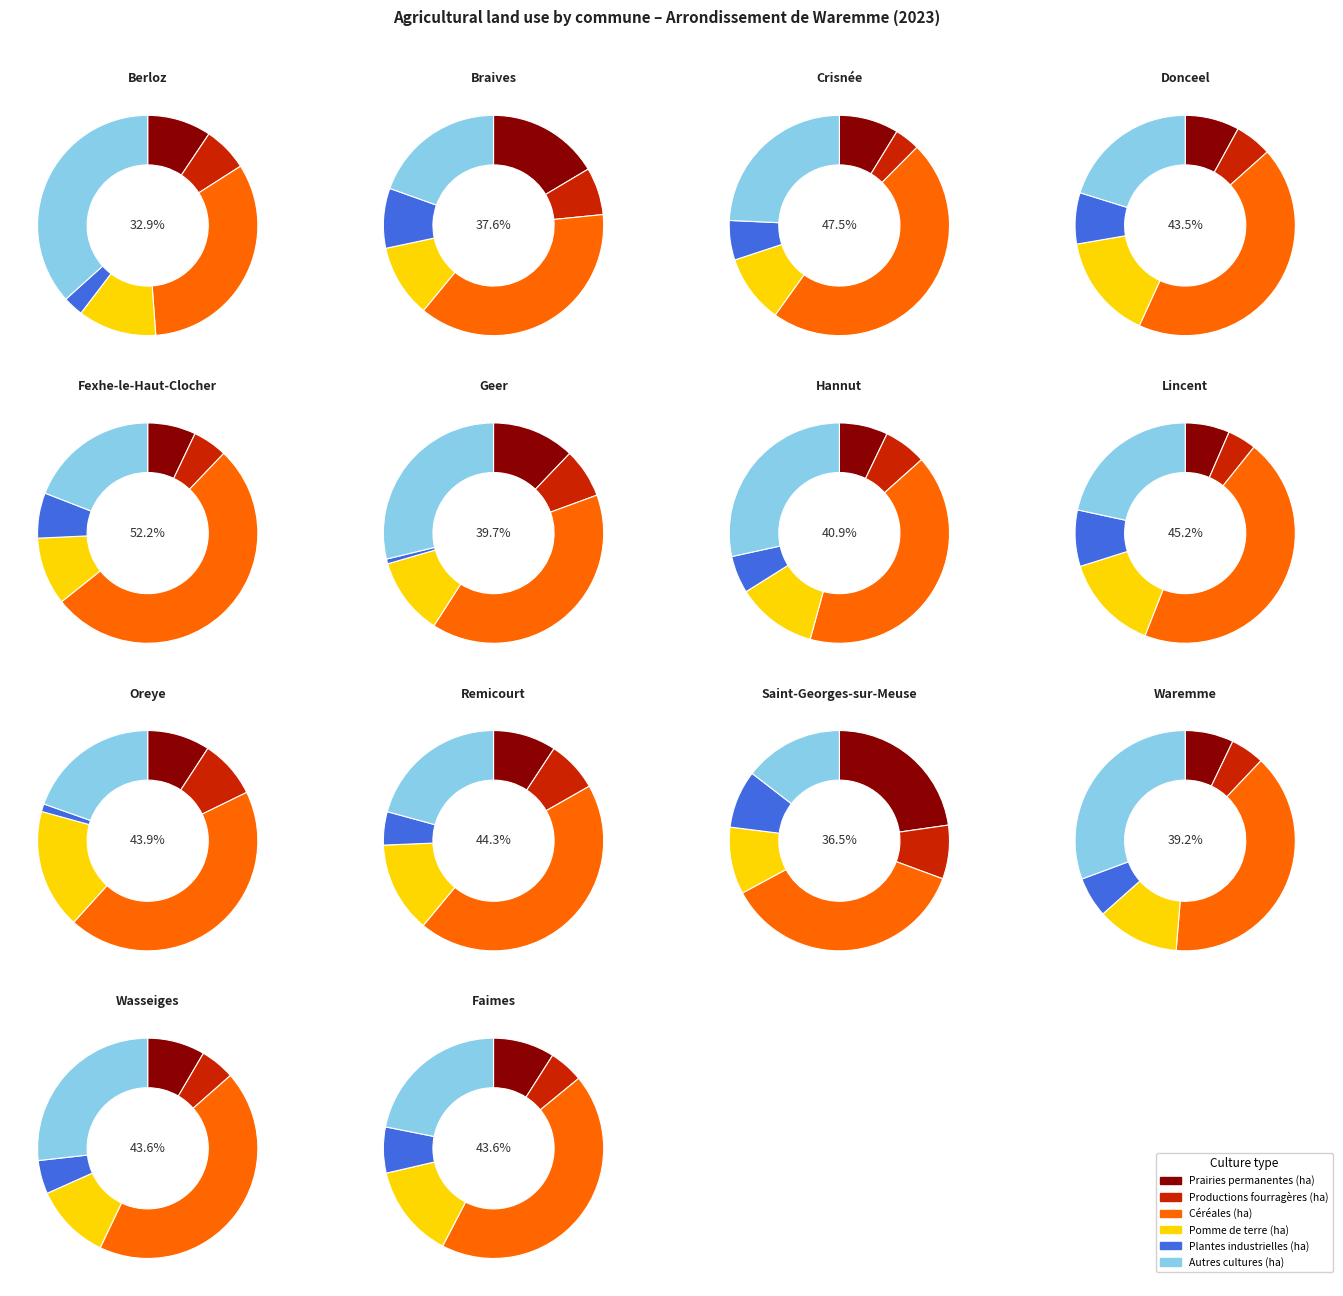

Is 8 the majority of the pie?

No